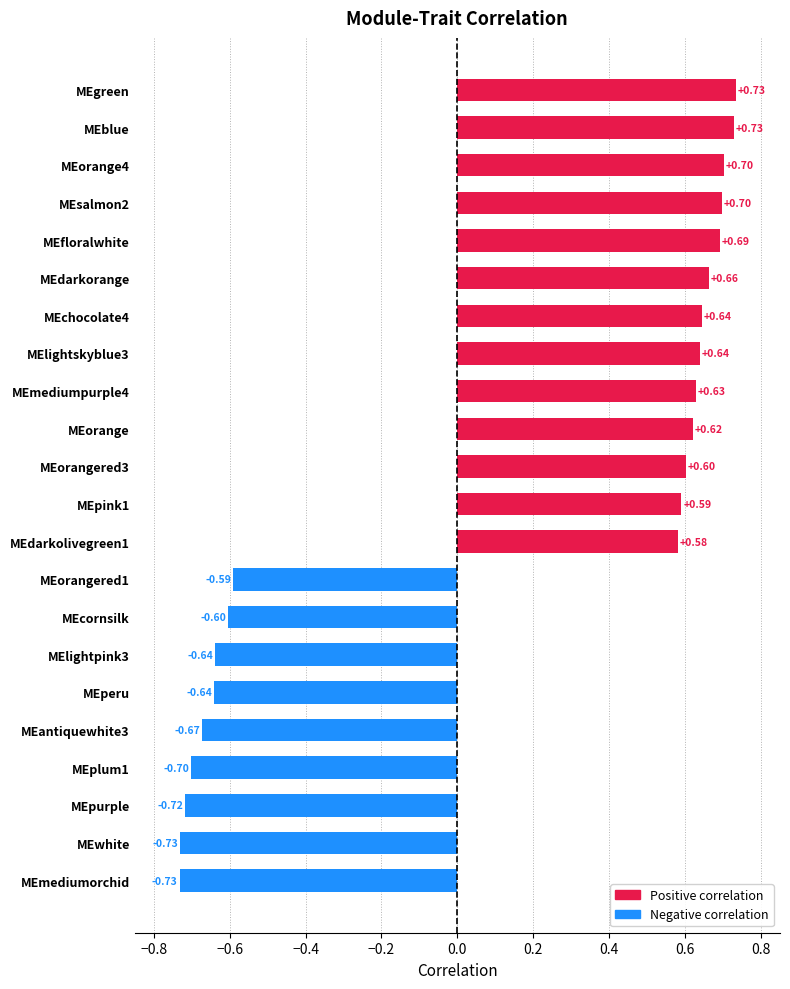

What is the difference between the maximum and minimum values?

1.5